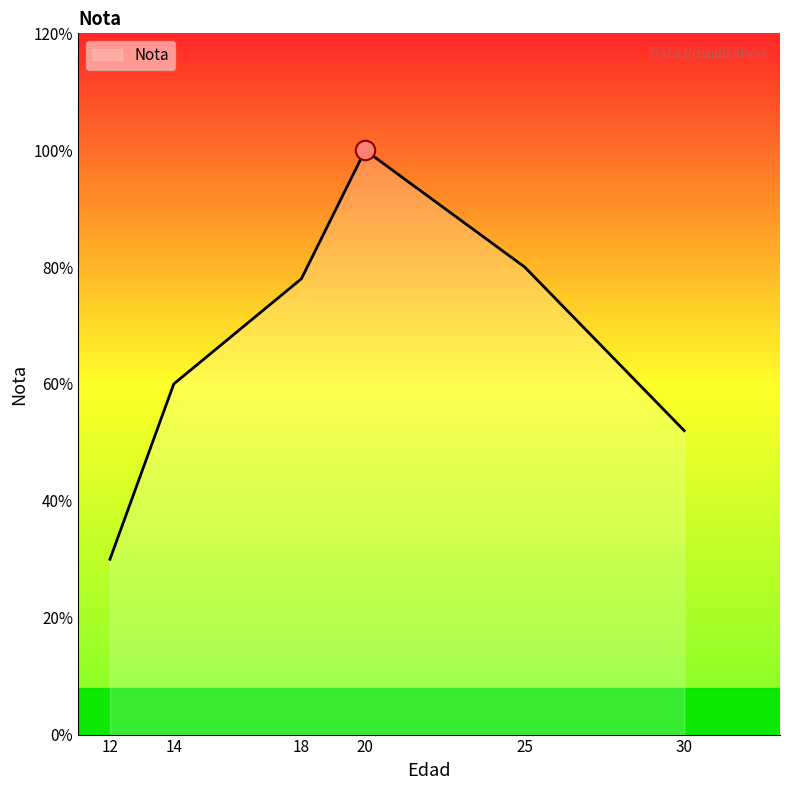

How many lines are shown in the chart?

1